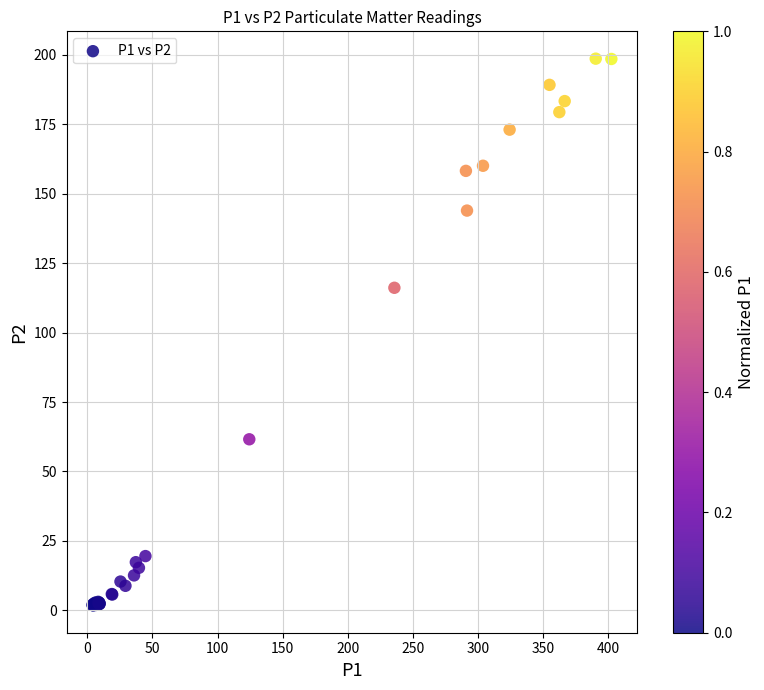

What Y value in the scatter plot is closest to 100?

116.1